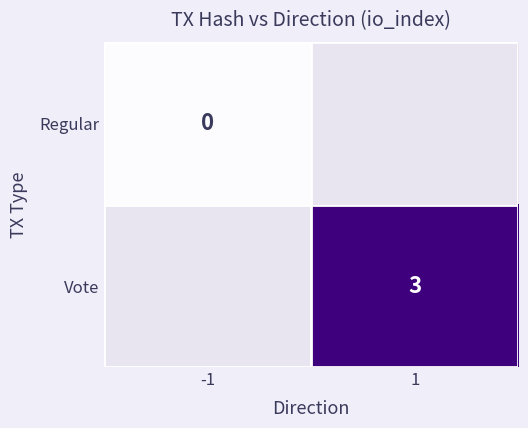

Is it true that Vote equals 3 at 1?

True